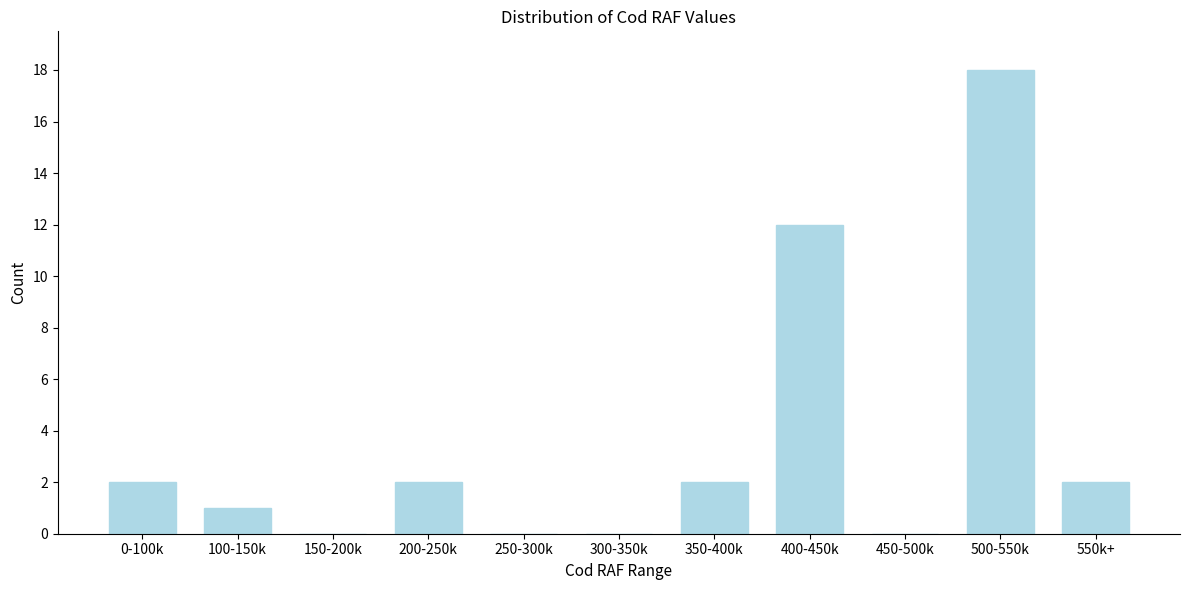

What is the sum of all values?

39